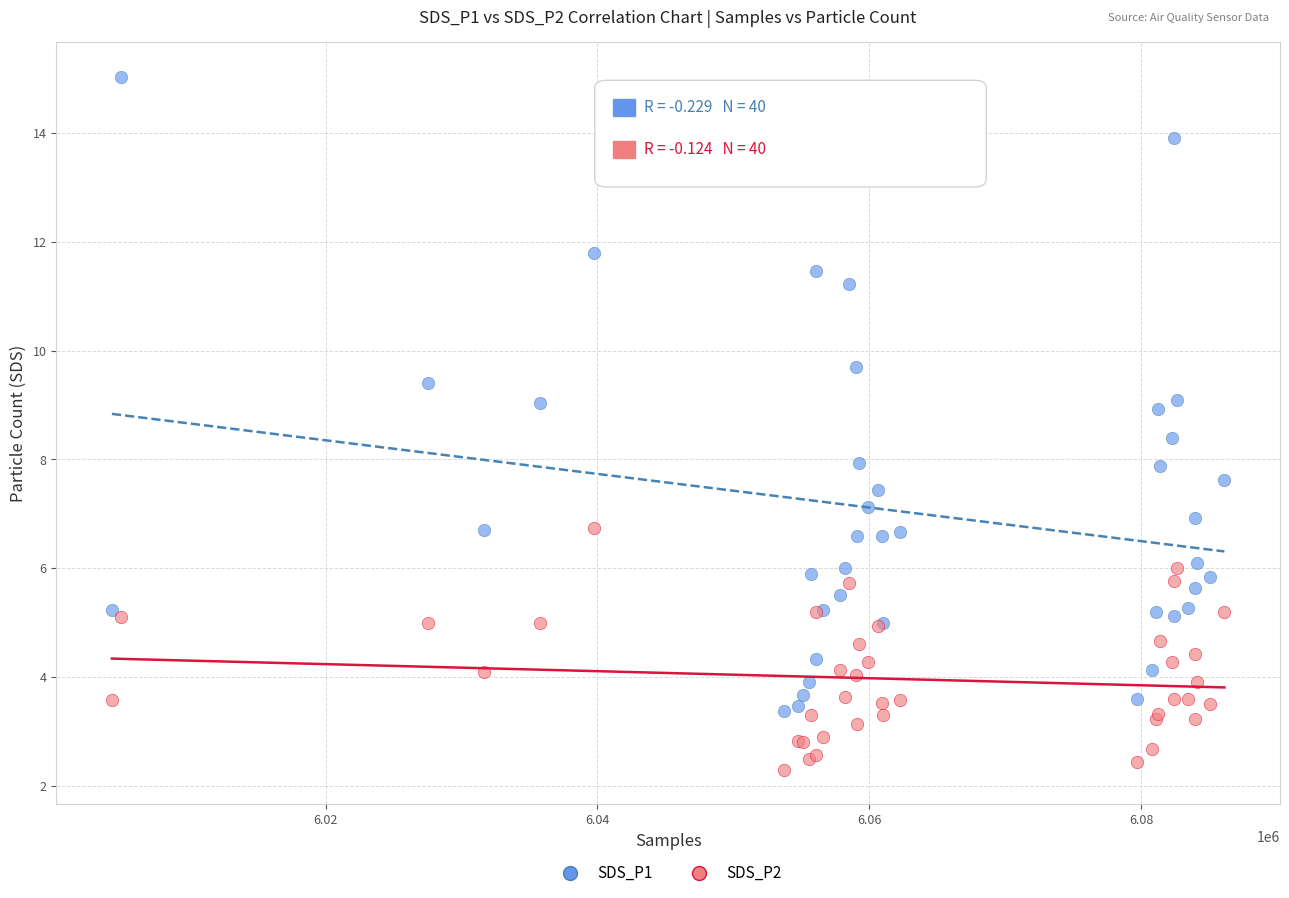

Which series reaches the minimum Y coordinate?

SDS_P2